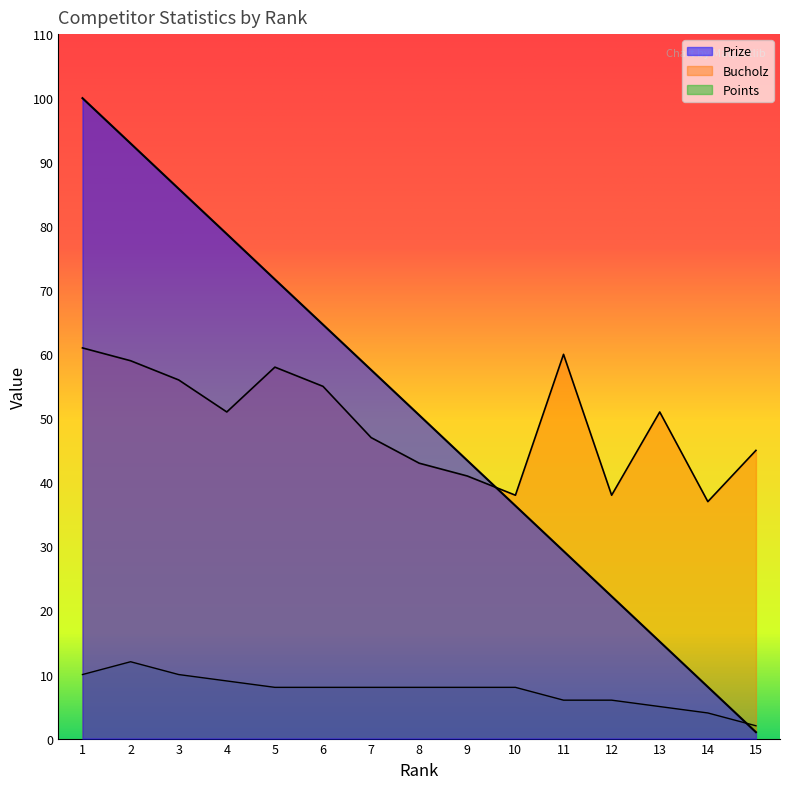

Which series ends up on top after the final intersection of Prize and Points?

Points